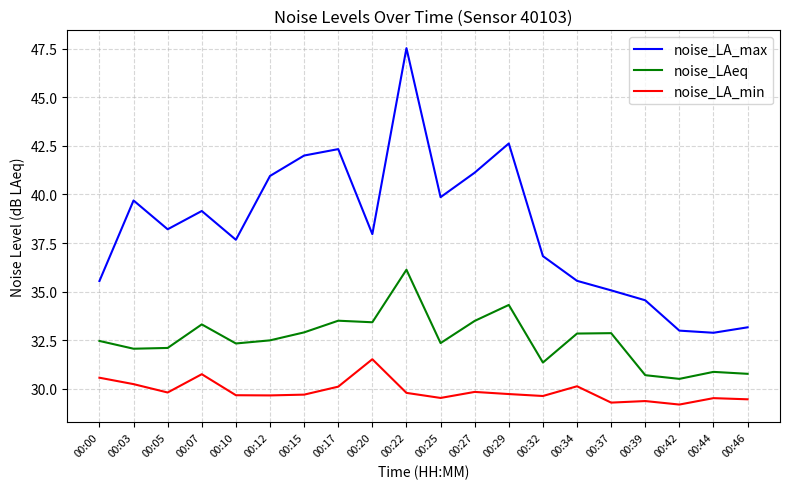

Which series has the largest total across all categories?

noise_LA_max